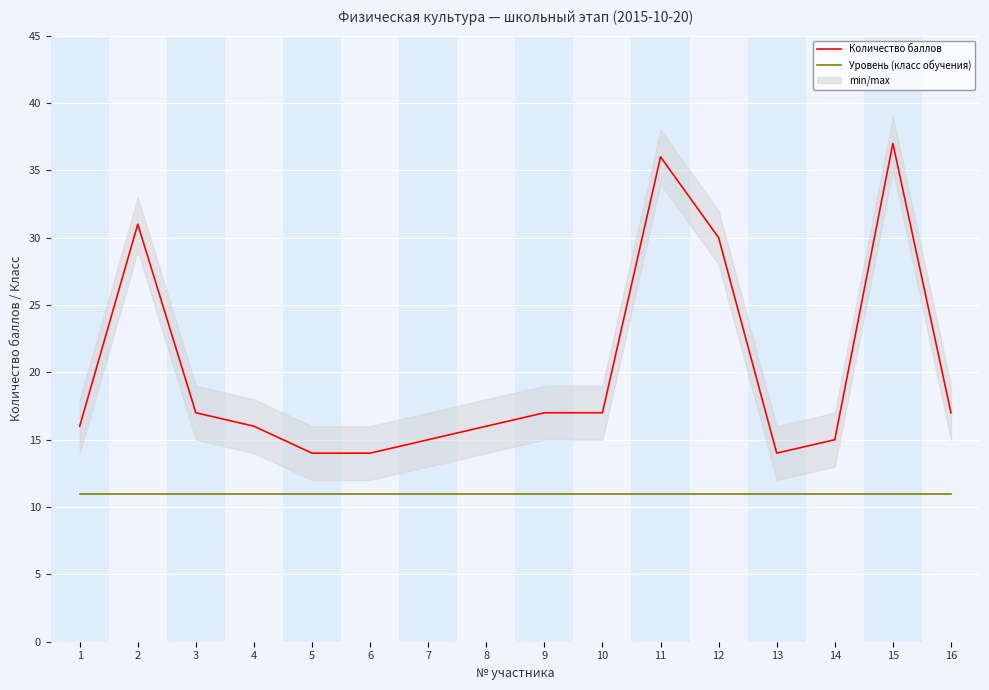

What is the difference between the highest and lowest values at 14?

4